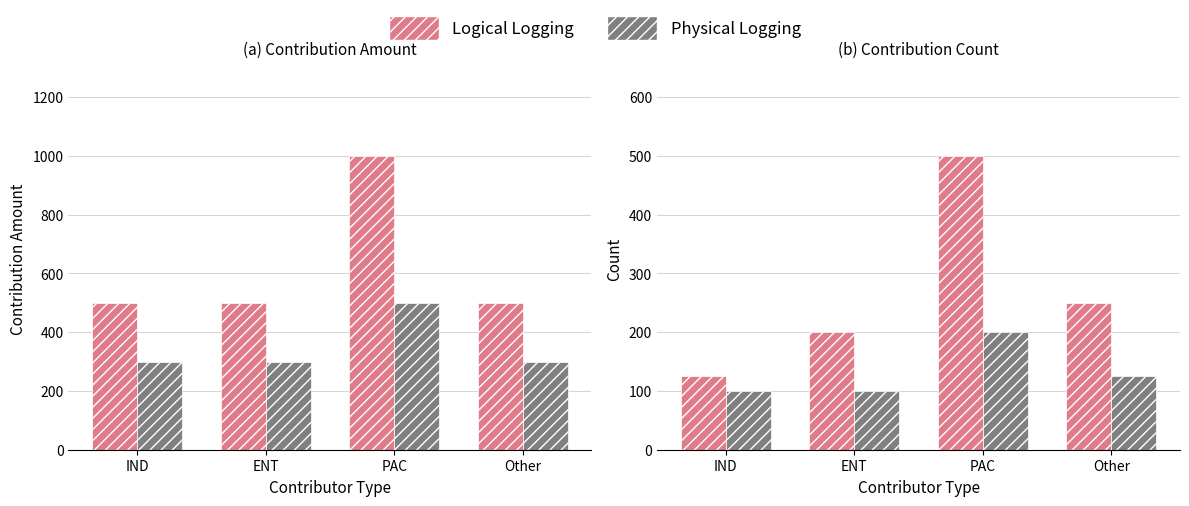

Which series changed the most between PAC and Other?

Logical Logging